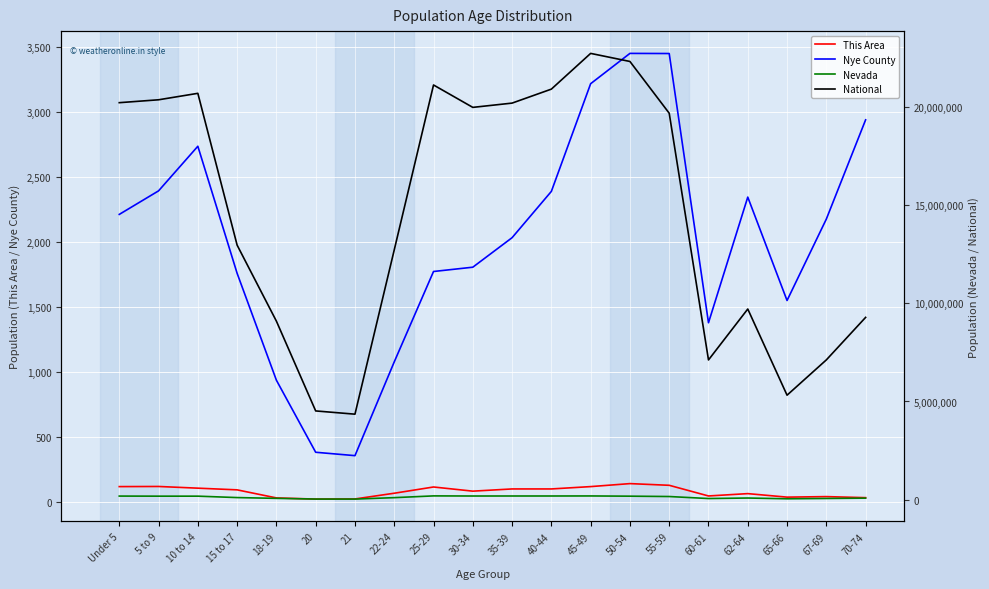

The Nye County series shows 380 at 20. True or false?

True